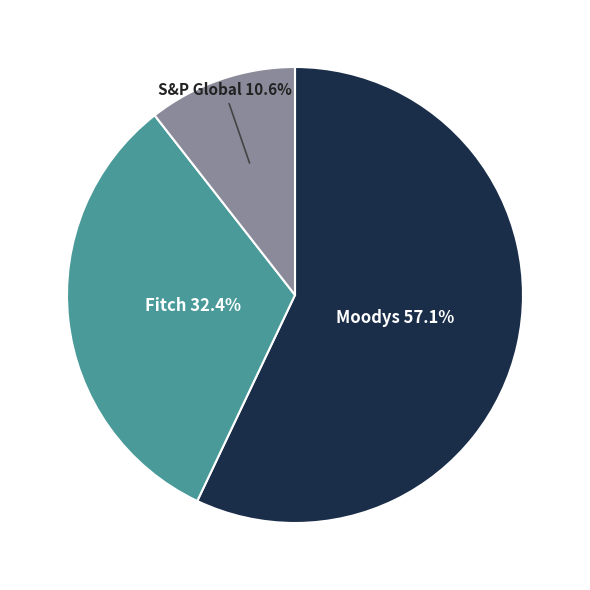

The S&P Global slice represents 11% of the pie. True or false?

True